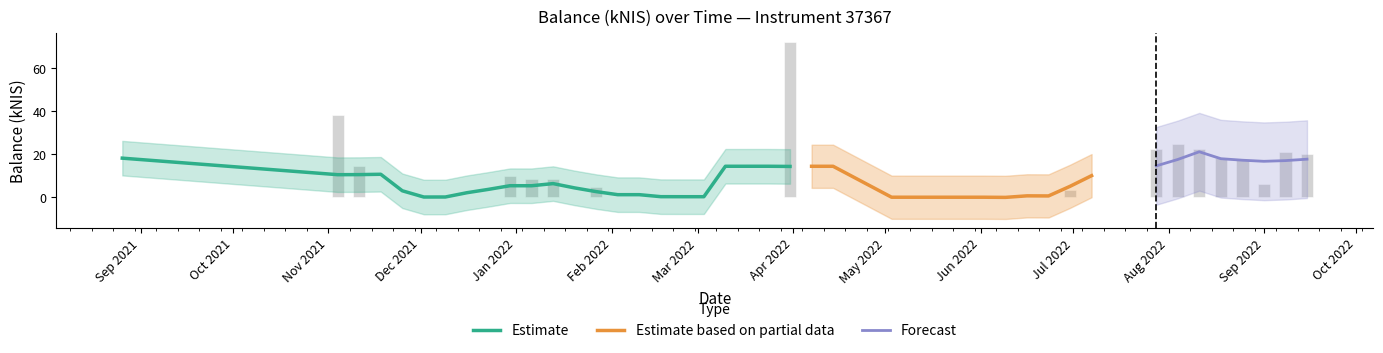

The value at 2022-07-28 is 22.3. True or false?

True